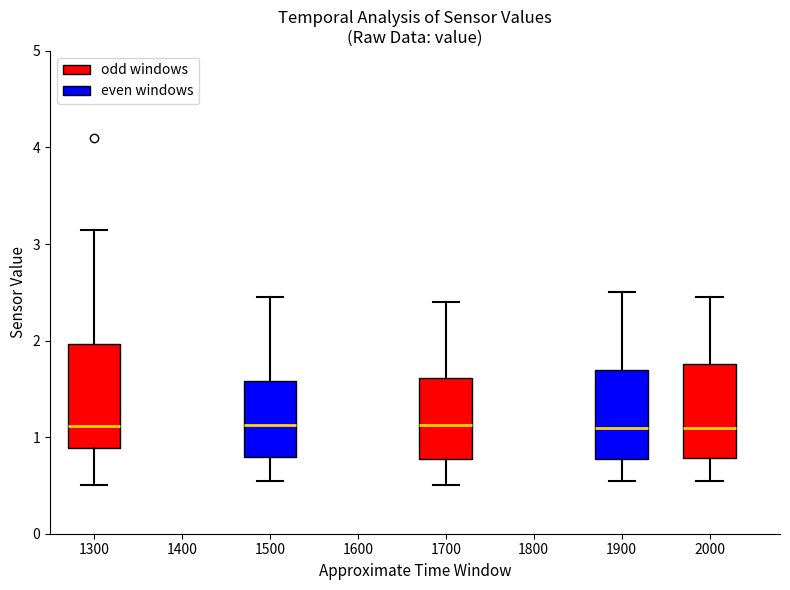

Which box is the tallest, from its lower edge to its upper edge?

1300